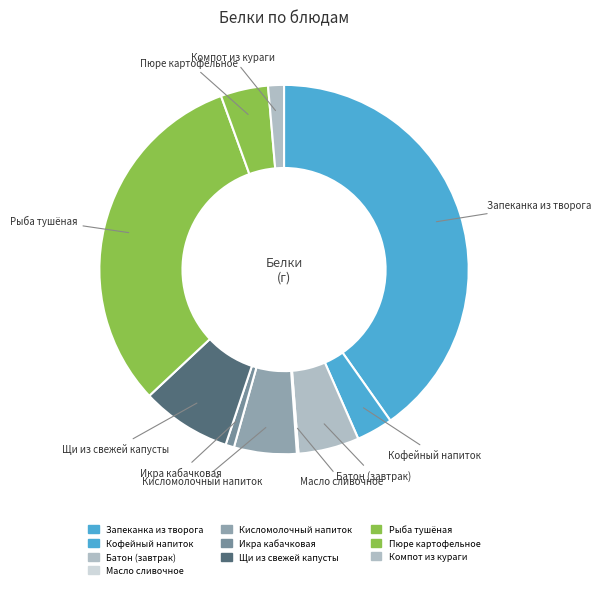

Does any single category account for the majority?

No